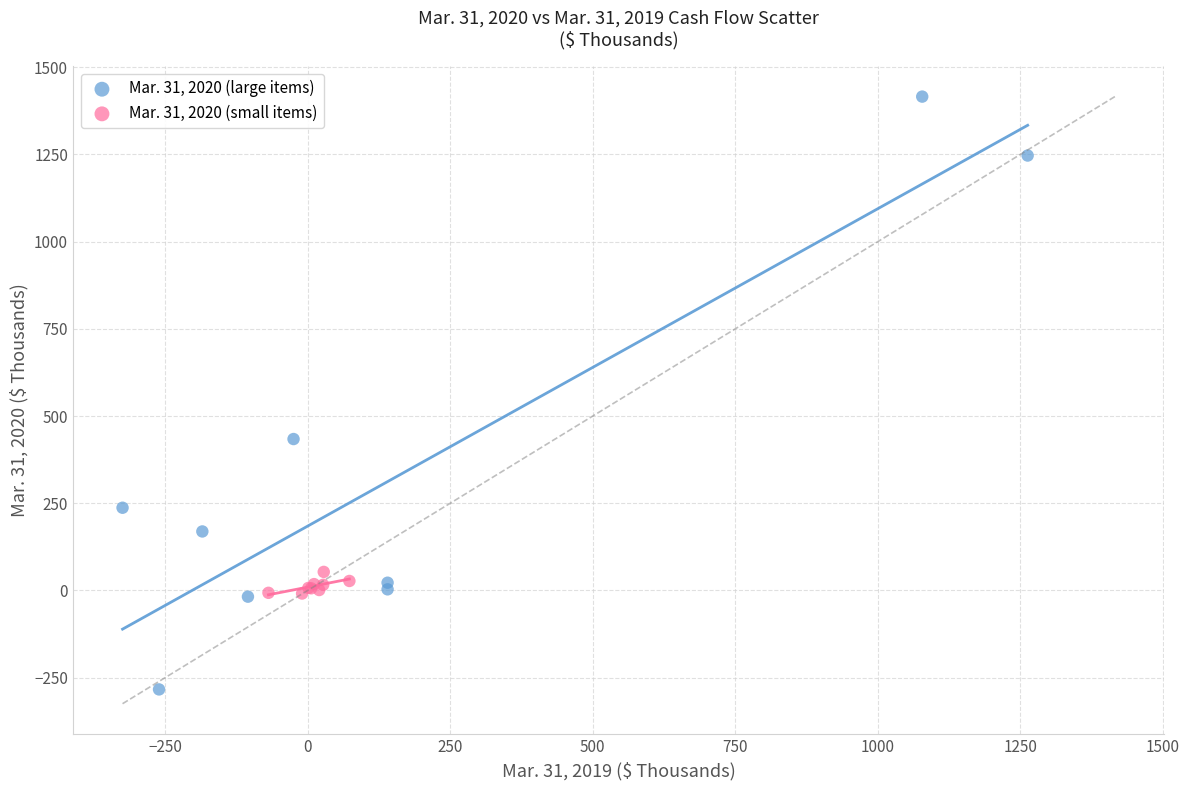

Which series contains the lowest Y value?

Mar. 31, 2020 (large items)